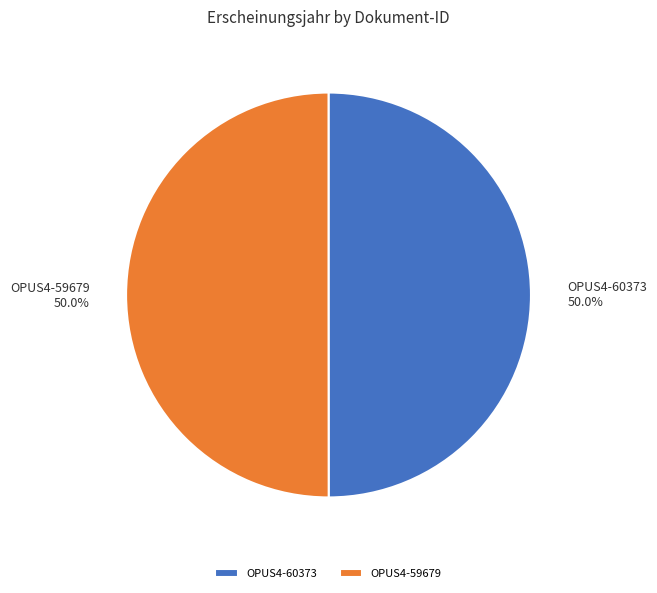

What is the ratio of the value at OPUS4-59679 to the value at OPUS4-60373?

1.0